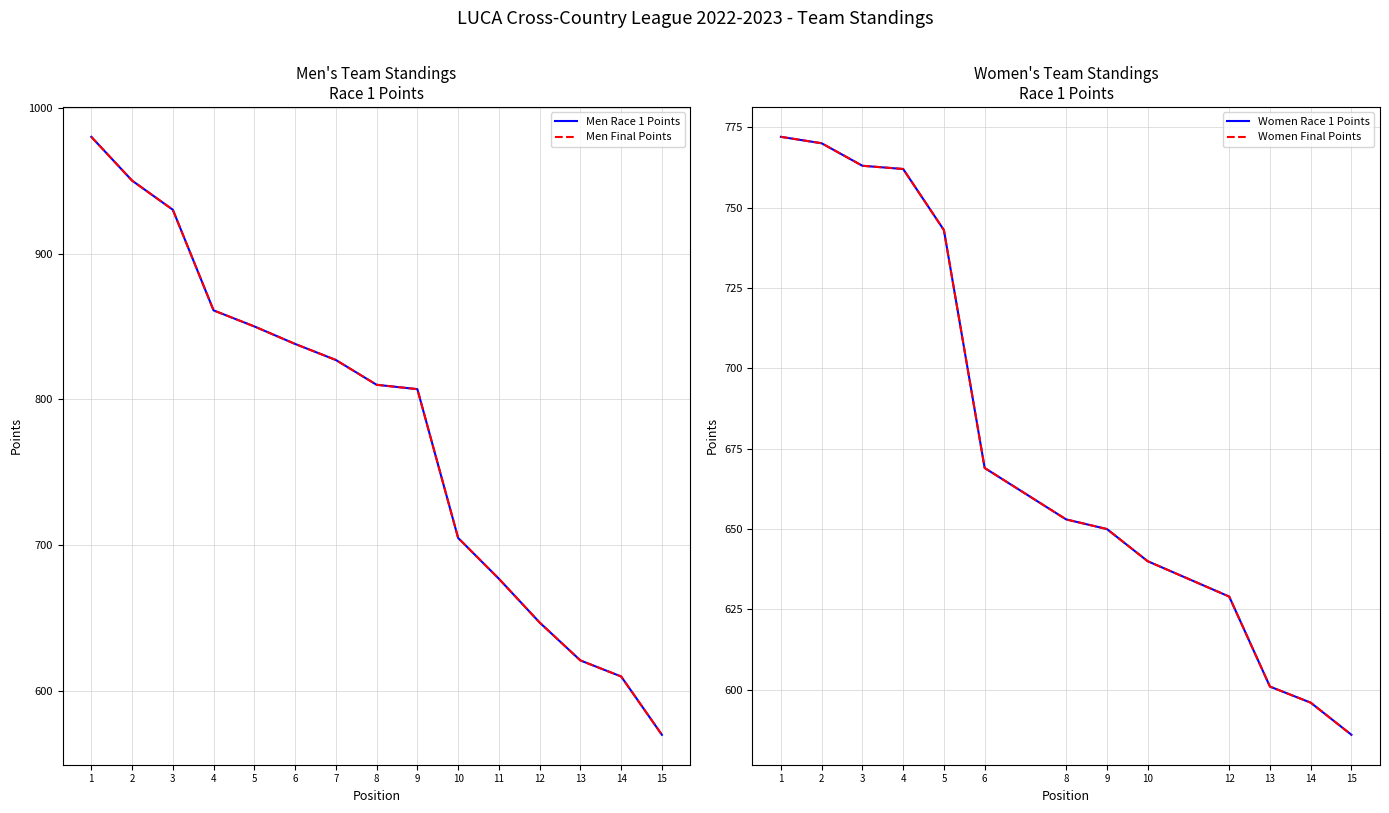

Is the value of Men Race 1 Points at 3 greater than the value of Women Race 1 Points at 13?

Yes